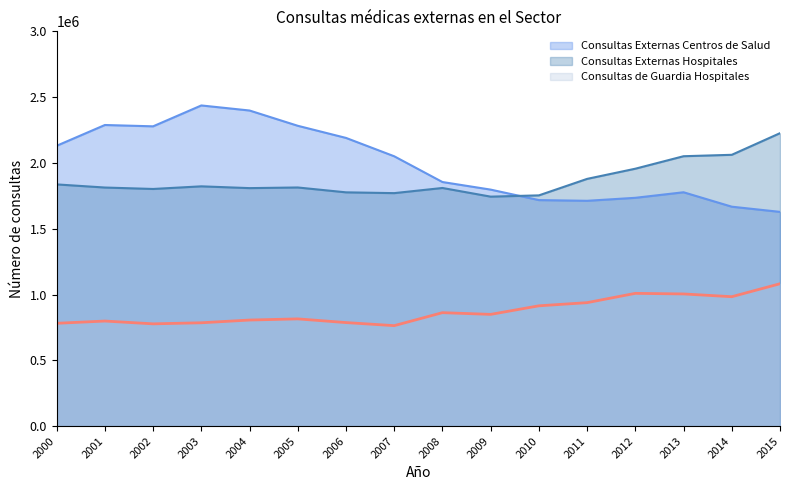

How many data points in Consultas Externas Centros de Salud are above 2050624?

7